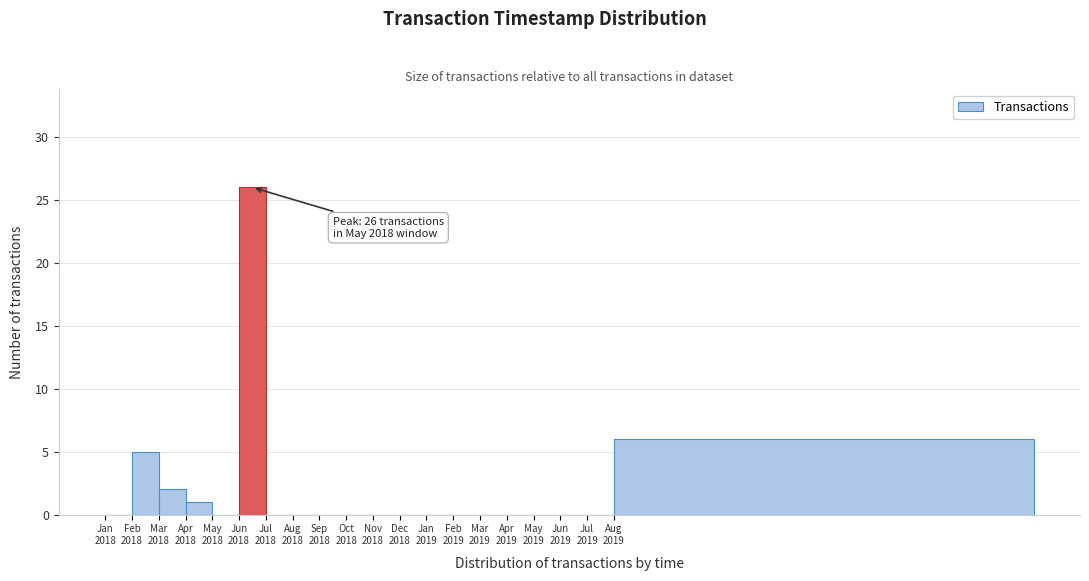

What is the maximum value shown in the chart?

26